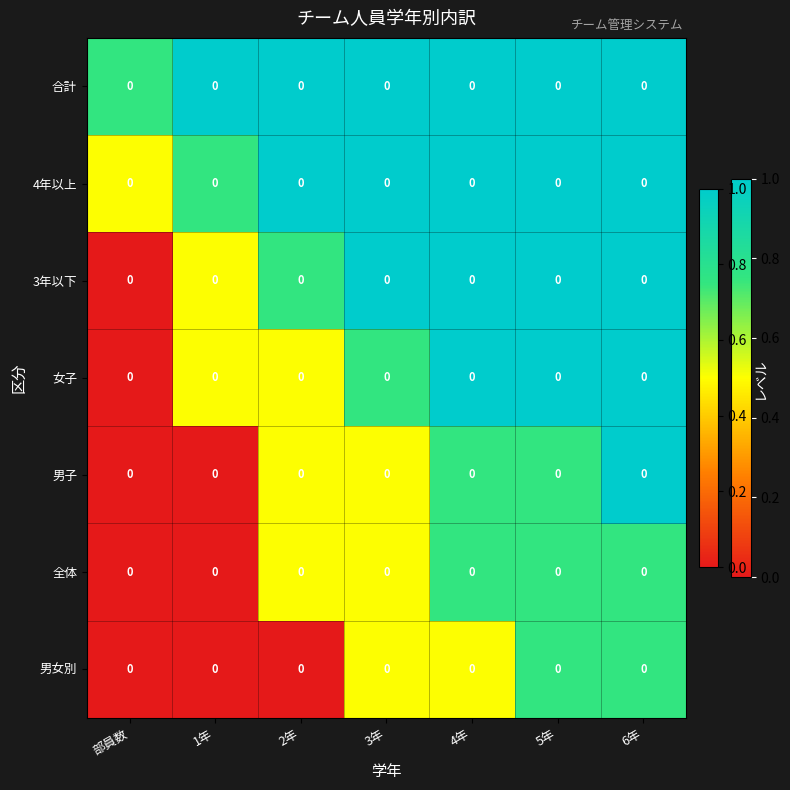

At which label does 4年以上 reach its peak?

2年